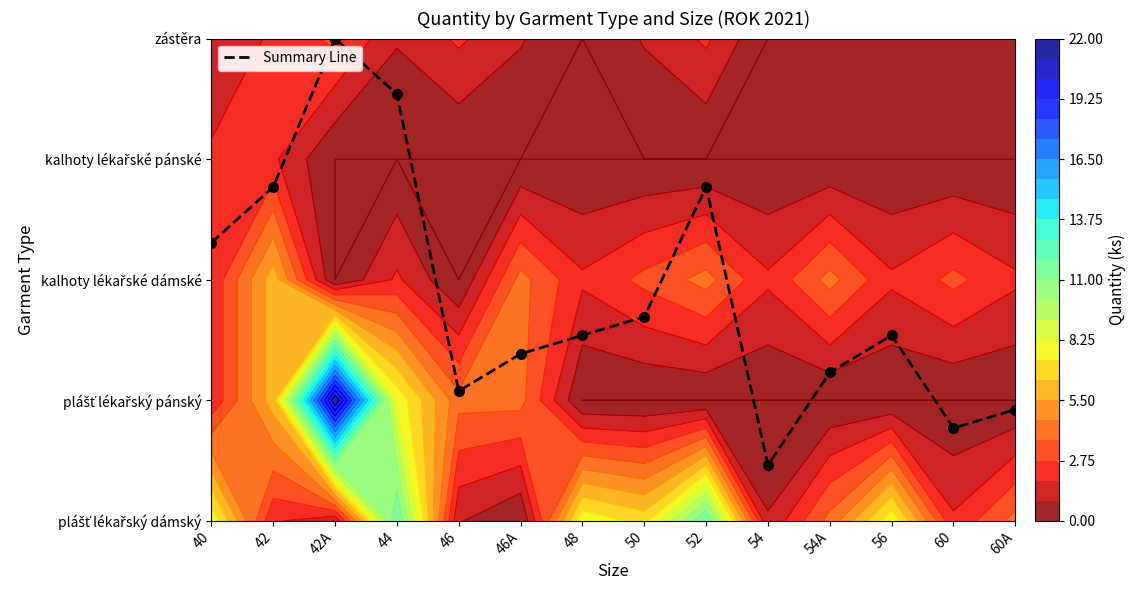

List the labels in order of value, largest first.

42A, 44, 42, 52, 40, 50, 48, 56, 46A, 54A, 46, 60A, 60, 54